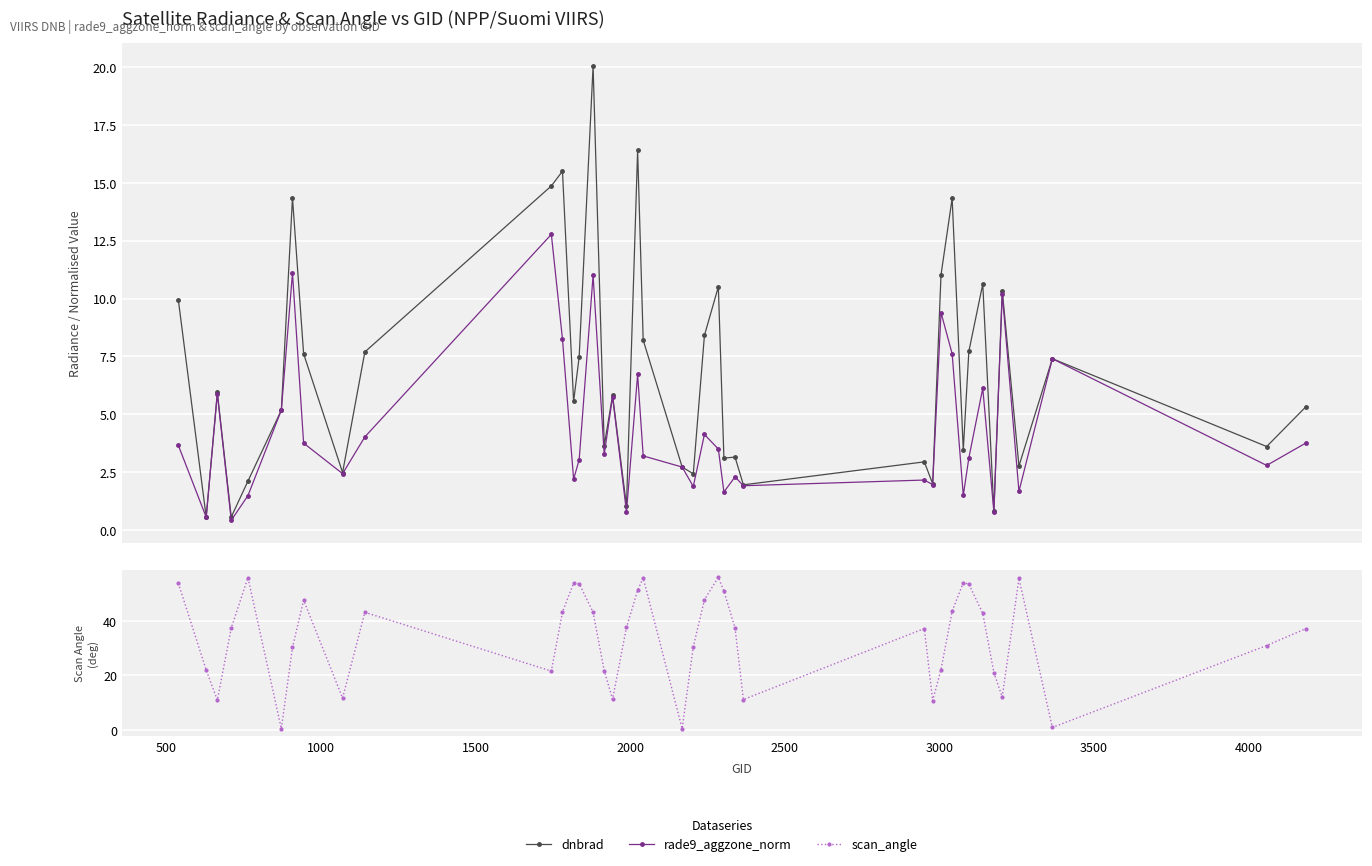

How many interior local valleys does the dnbrad series have?

14